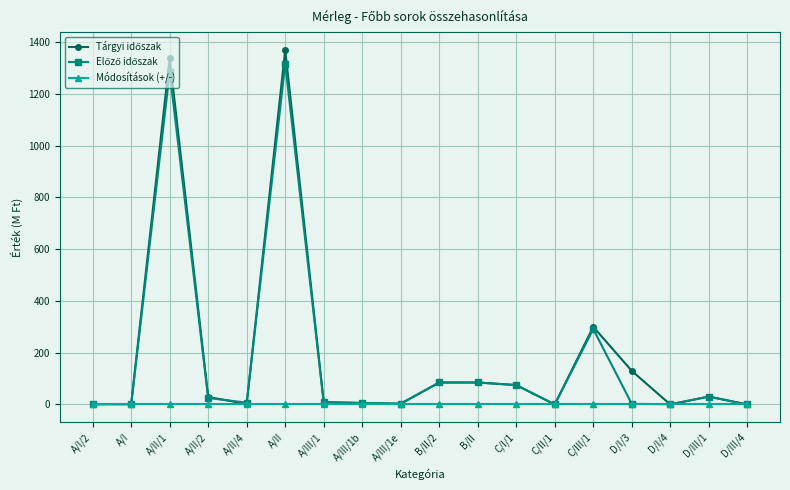

What is the label of the 10th point from the left?

B/II/2